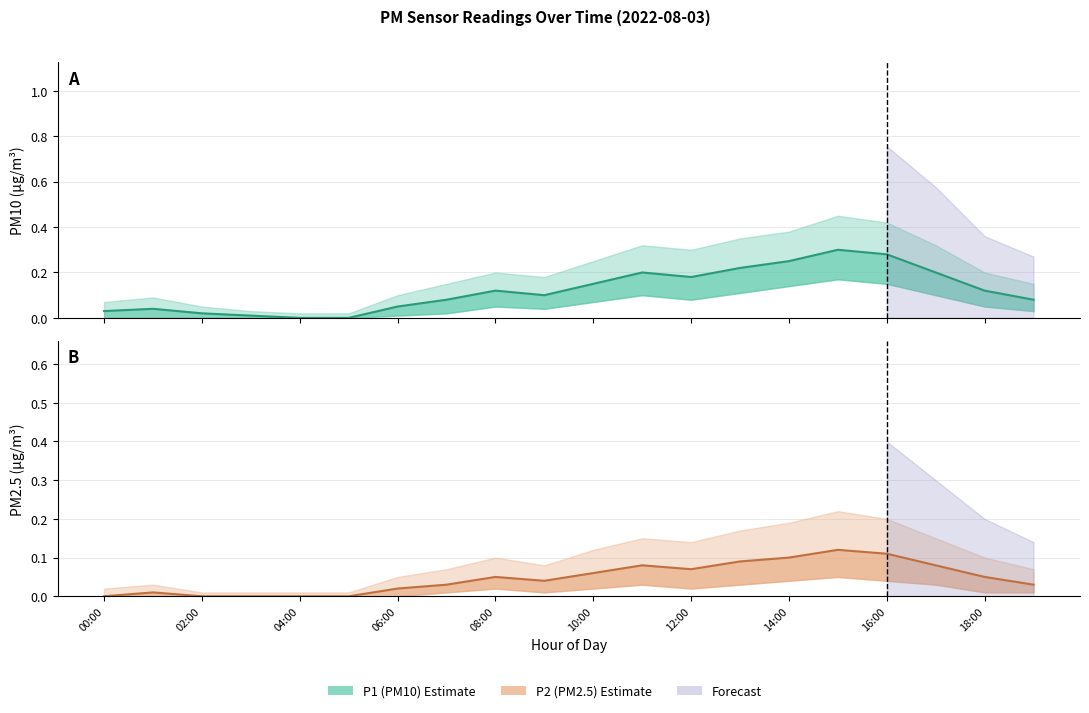

What value does the P1 estimate series have at 18:00?

0.1